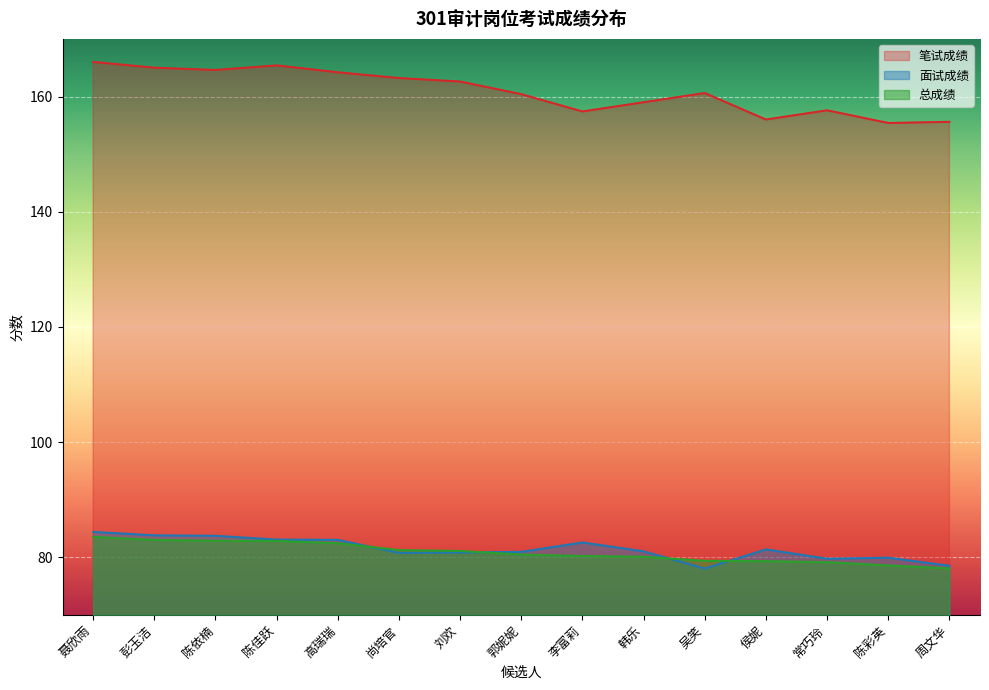

What is the total value across all series at 高瑞瑞?

329.7